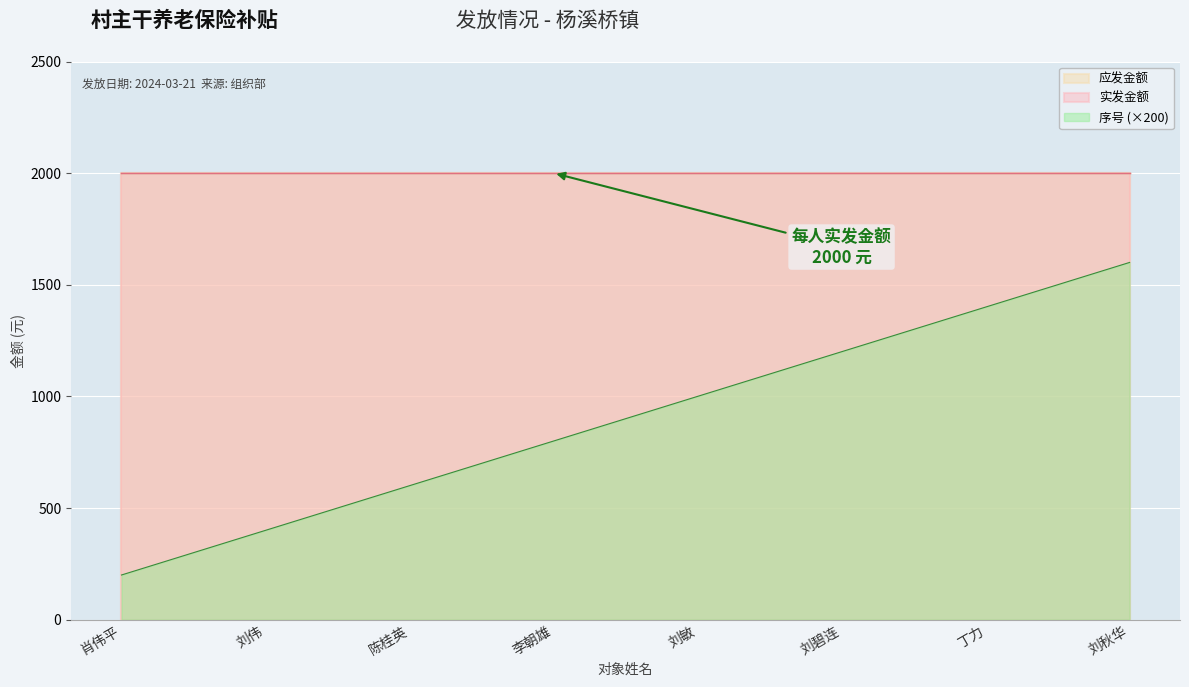

What position from the right is 陈桂英?

6